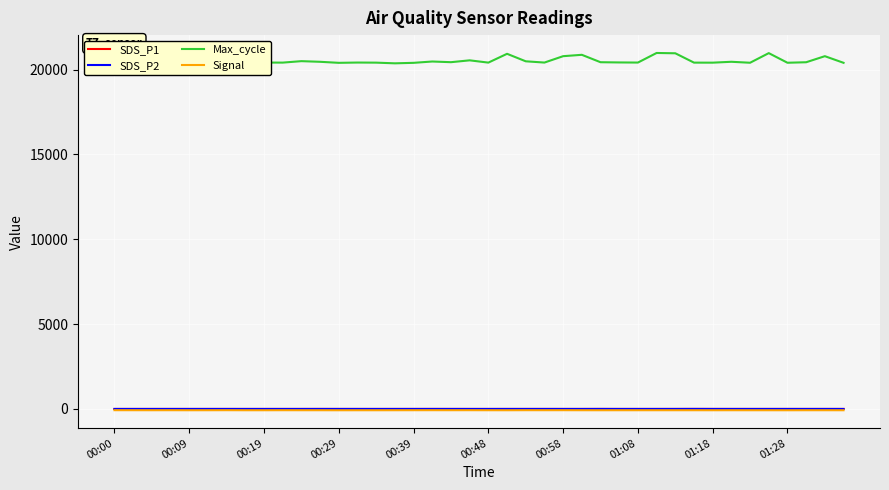

Which series has the largest range (max minus min)?

Max_cycle